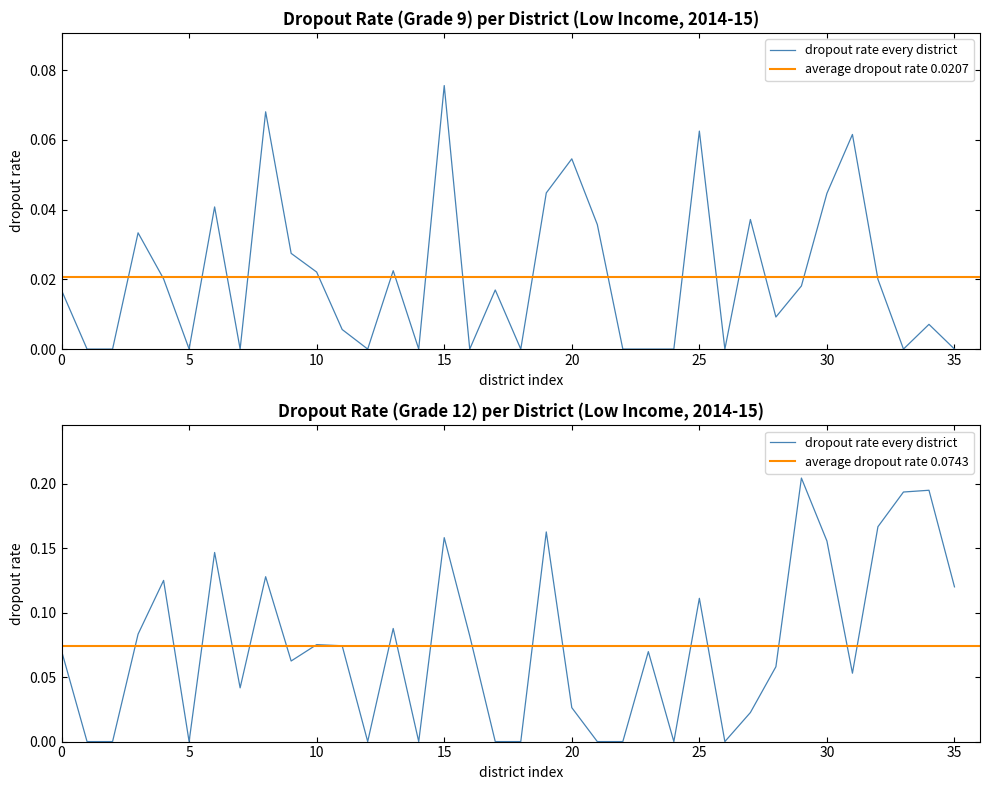

Where do dropout_rate_12 and dropout_rate_9 first cross each other?

16 and 17